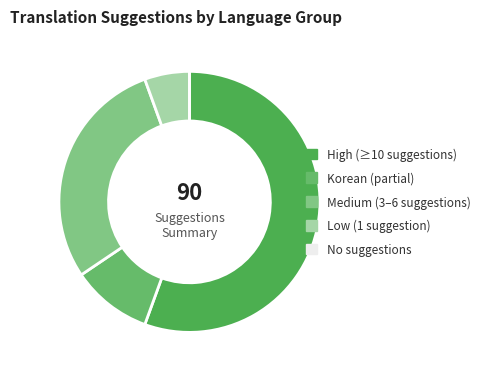

Which slice is the largest?

High (≥10 suggestions)